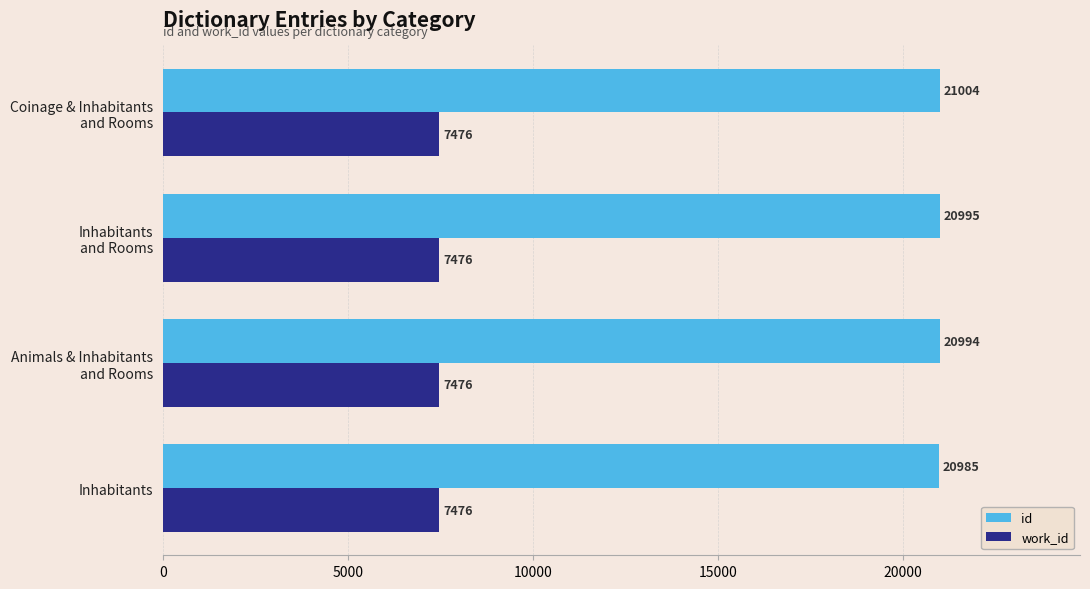

At which category is the sum across all series the highest?

Coinage & Inhabitants
and Rooms